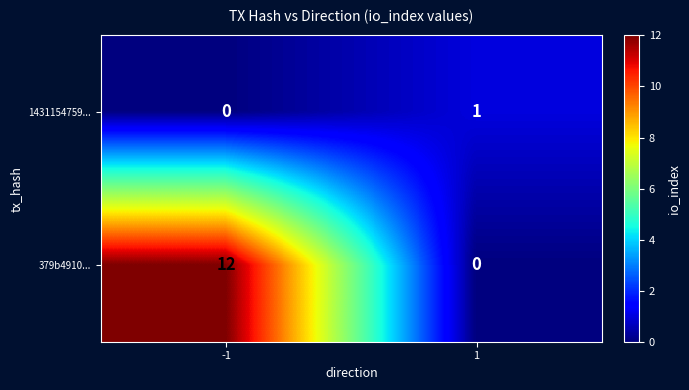

Reading left to right, what are all the values shown in this chart?

1431154759...: 0	1
379b4910...: 12	0